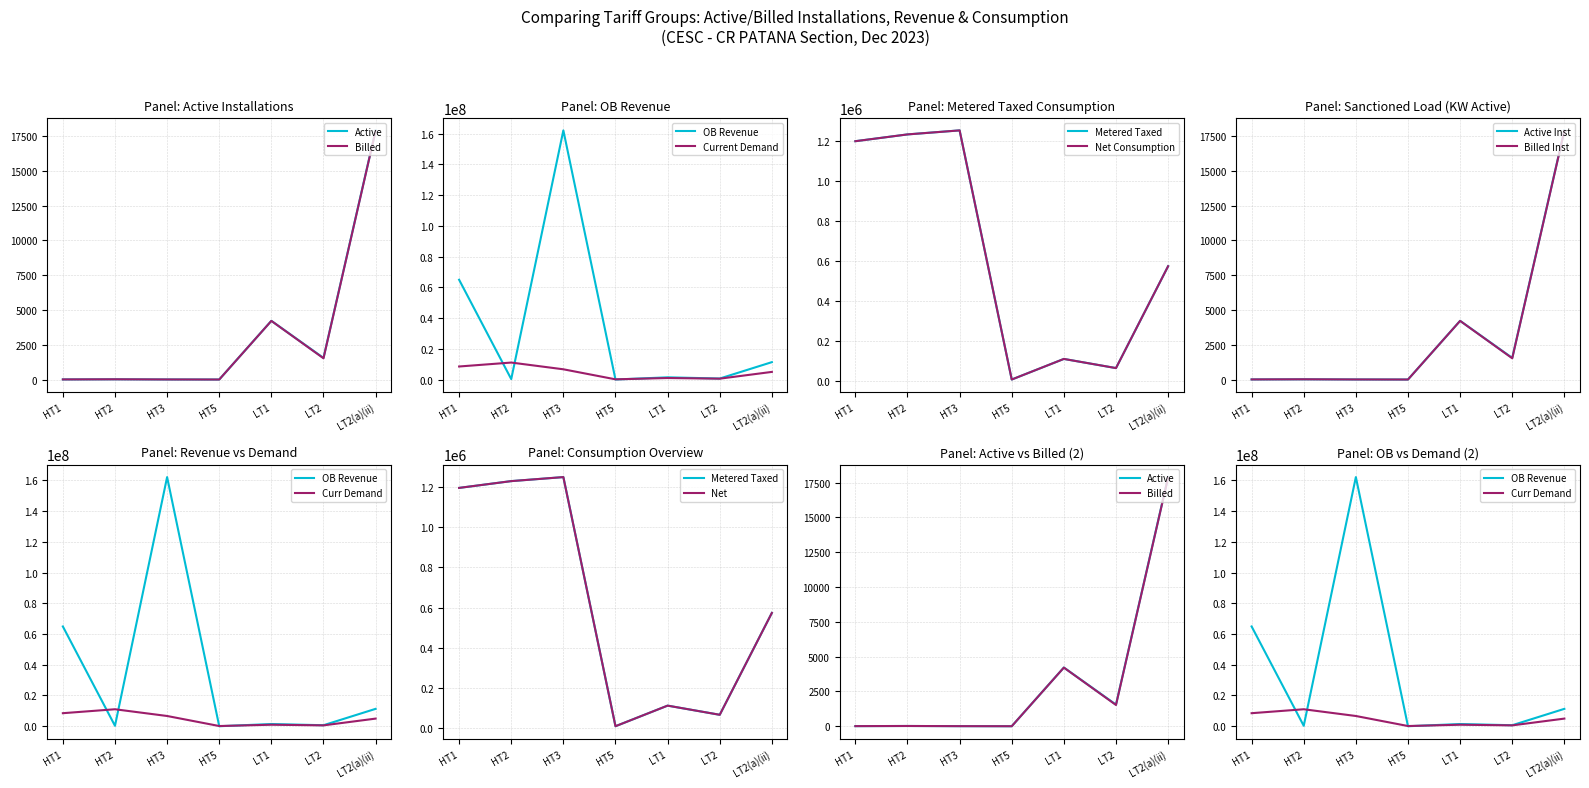

True or false: Active Installations and Installations Billed intersect in this chart.

False